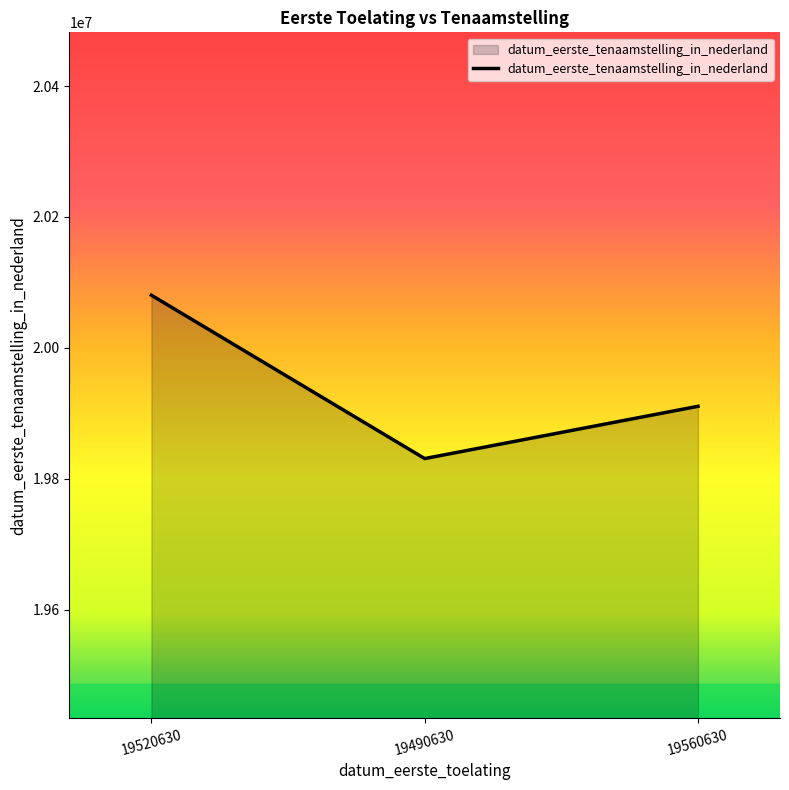

What is the minimum value shown in the chart?

19830929